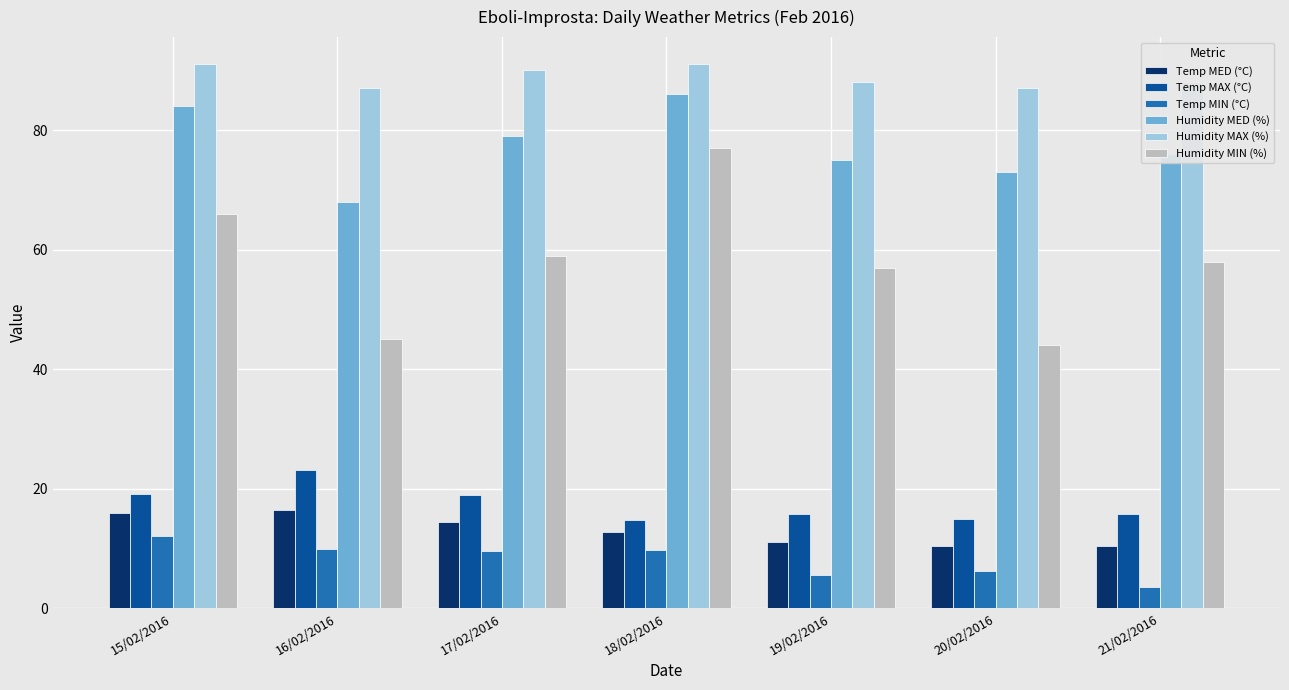

The Temp MAX (°C) series shows 15.8 at 19/02/2016. True or false?

True